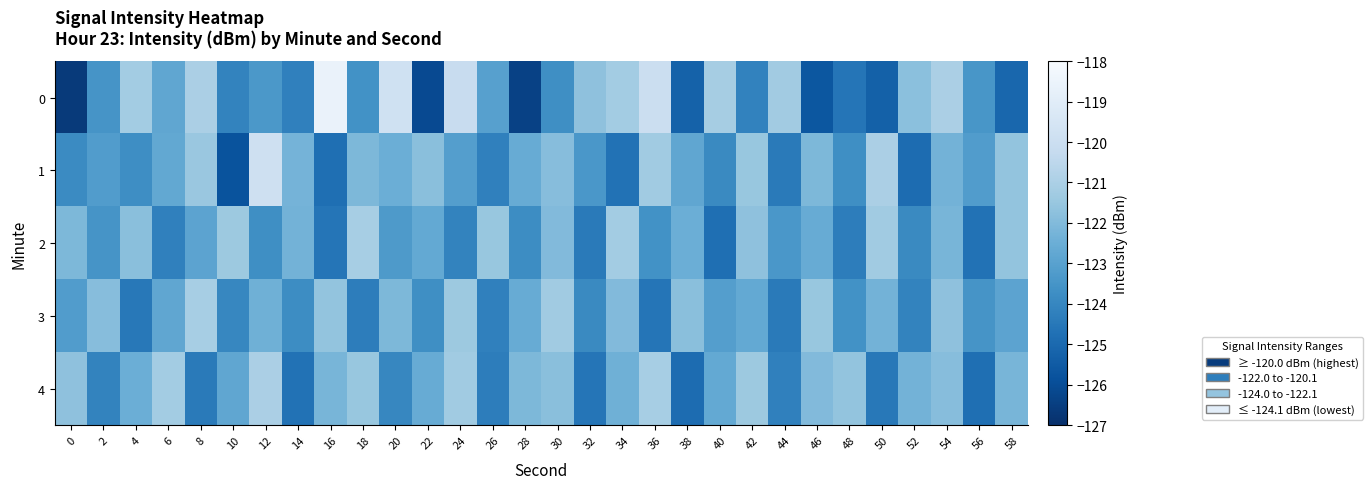

Which series has the largest total across all categories?

4